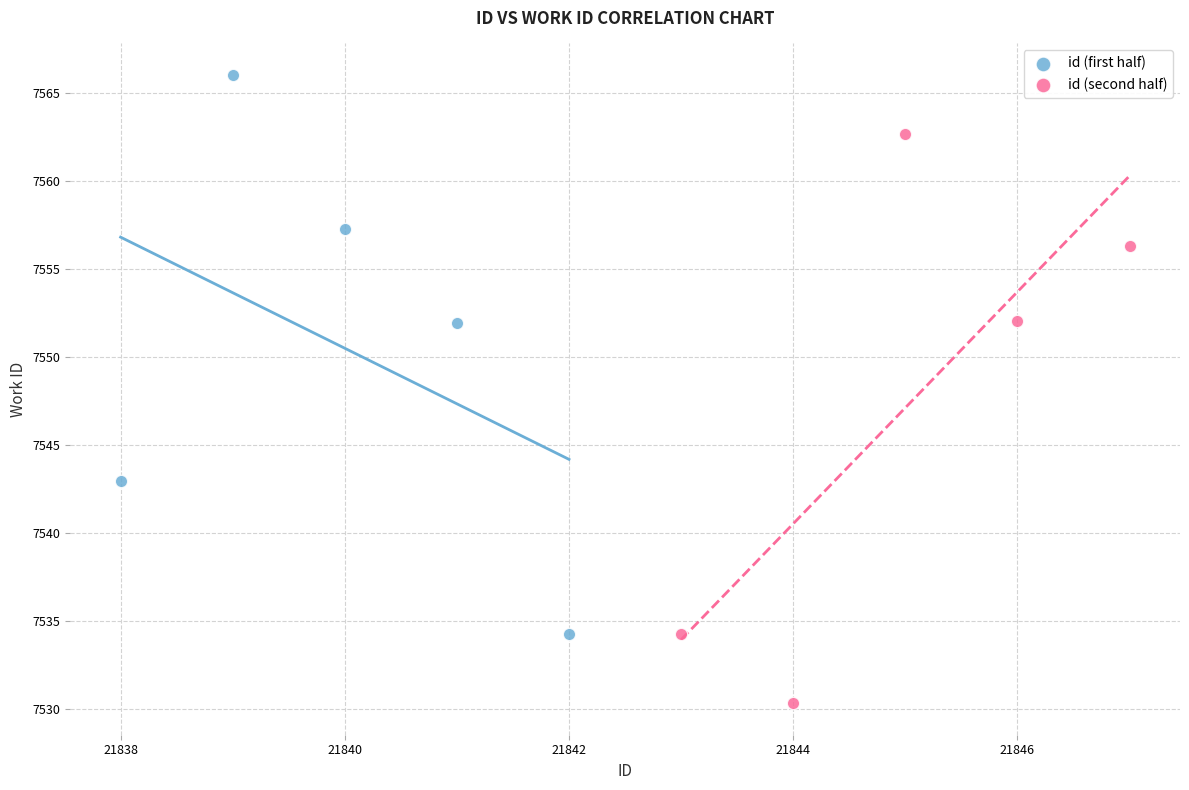

Which series reaches the minimum Y coordinate?

id (second half)